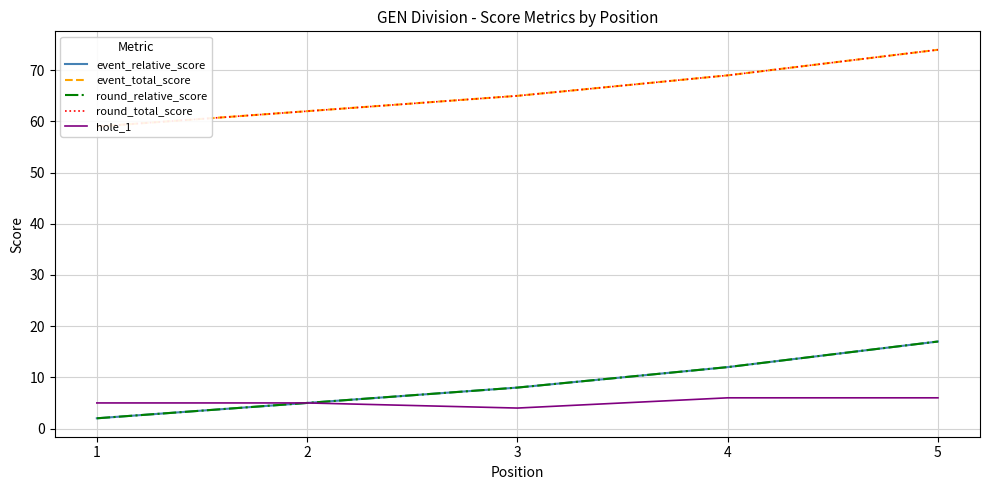

Is it true that hole_1 equals 6 at 4?

True